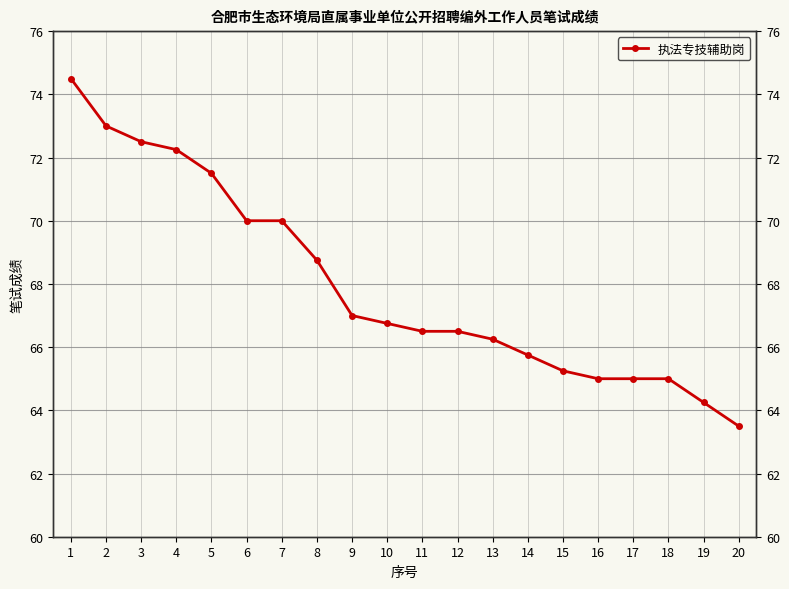

Approximately how many times larger is the value at 4 compared to 19?

1.1